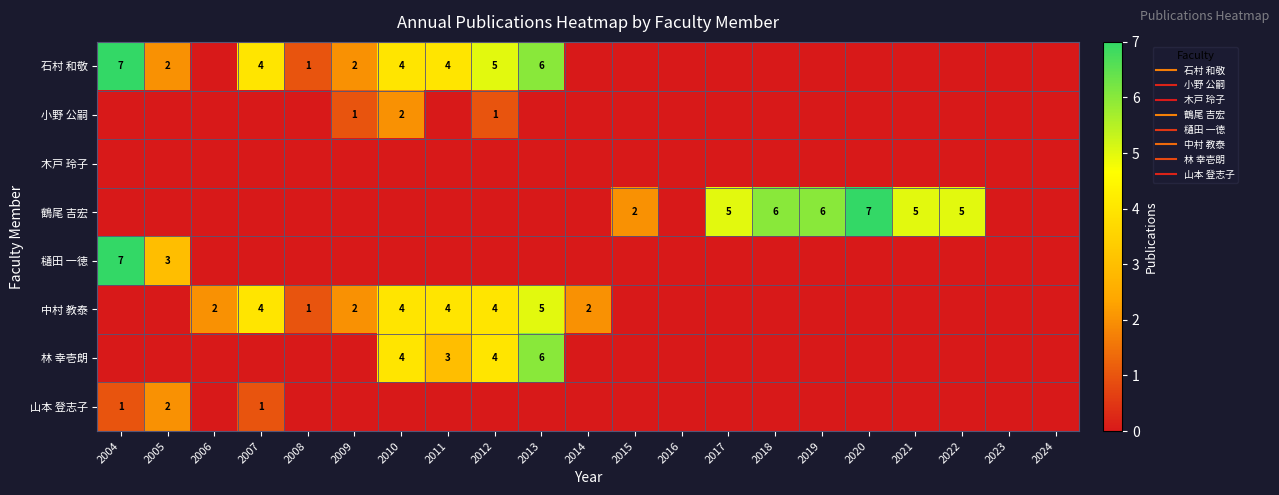

What is the difference between the 石村 和敬 values at 2018 and 2007?

4